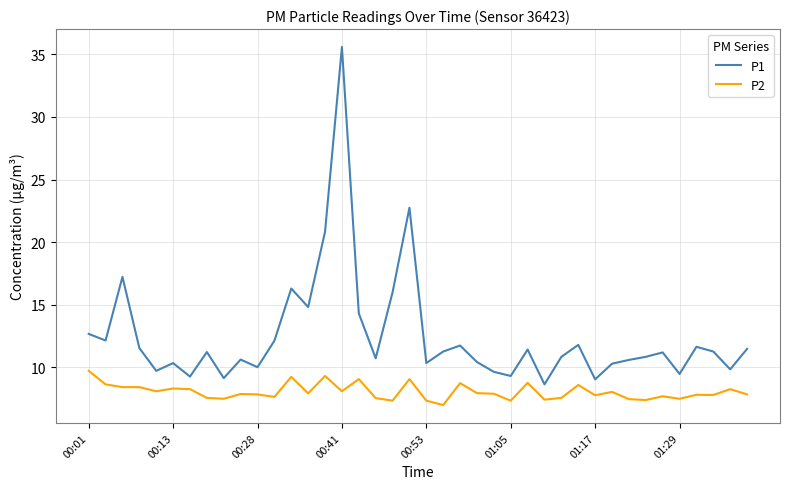

What is the difference between the maximum and minimum values in the P1 series?

26.9